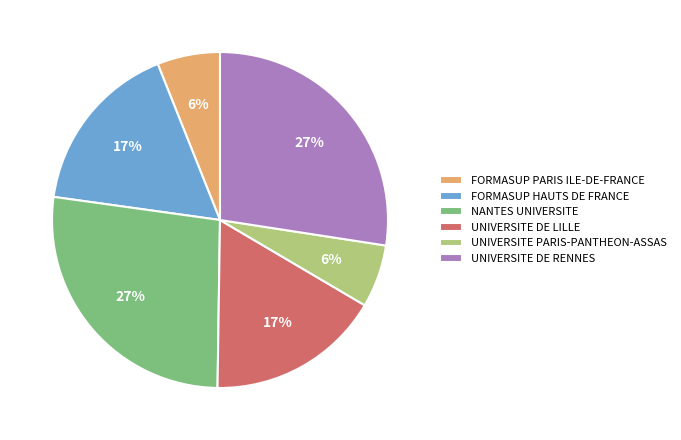

To the nearest percent, what is the difference between the UNIVERSITE PARIS-PANTHEON-ASSAS and FORMASUP HAUTS DE FRANCE slice percentages?

11%